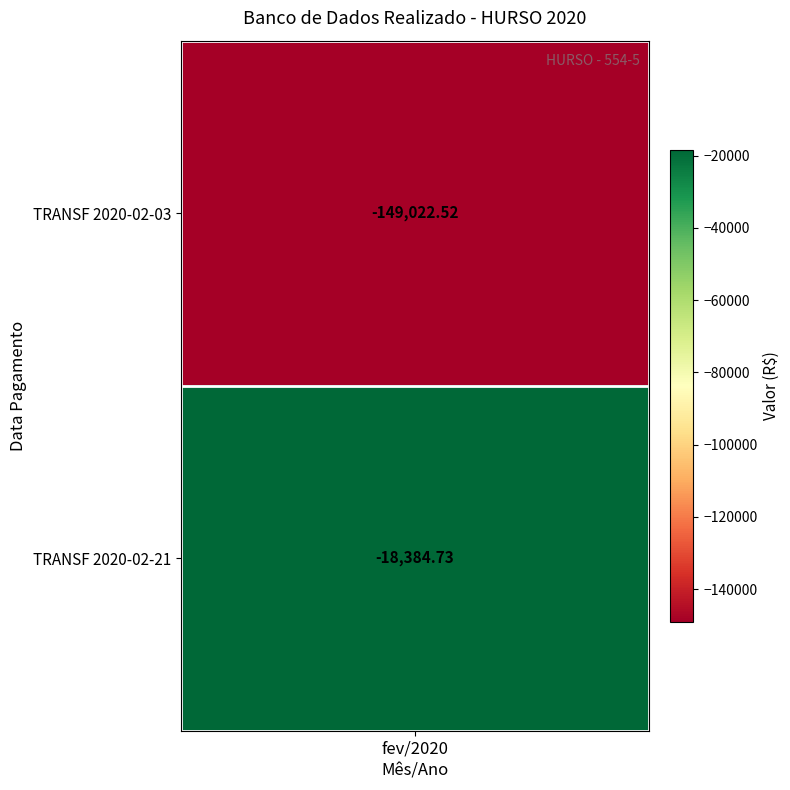

The value at 1 is -12258.0. True or false?

False